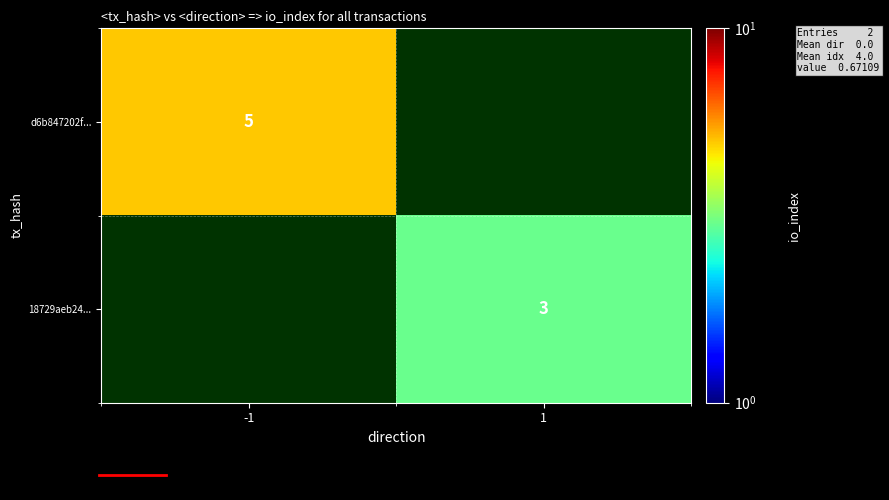

Which label corresponds to the smallest value in the chart?

-1